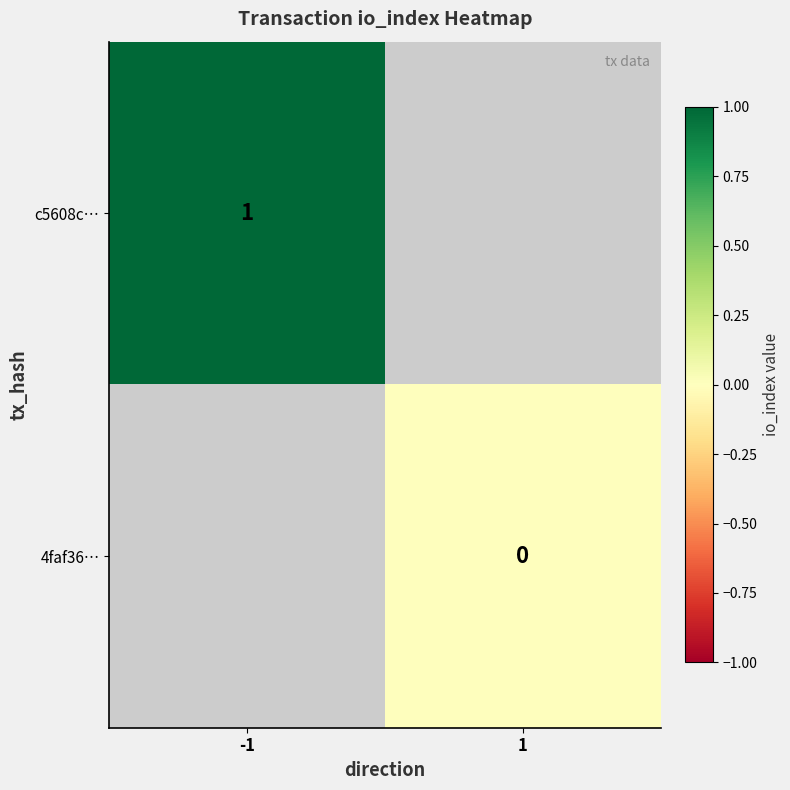

The value of c5608c… at -1 is 1. True or false?

True